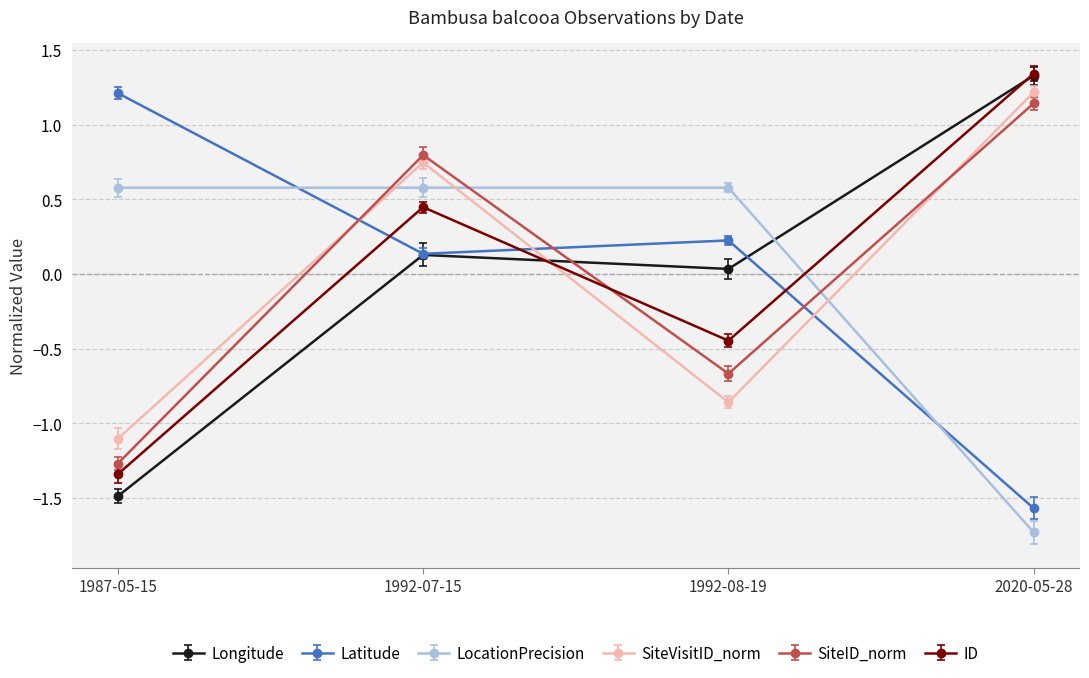

How many lines are shown in the chart?

6